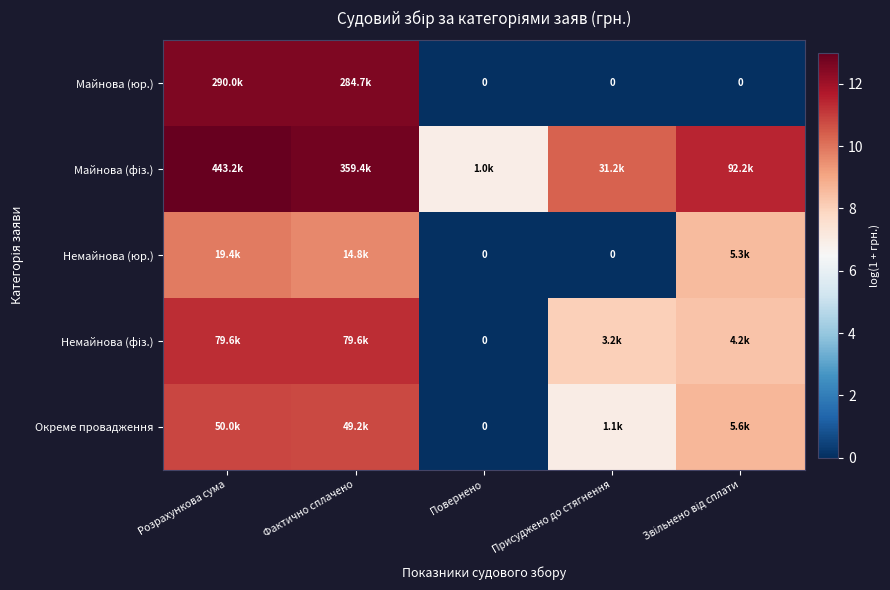

What is the sum of all Окреме провадження values?

37.2